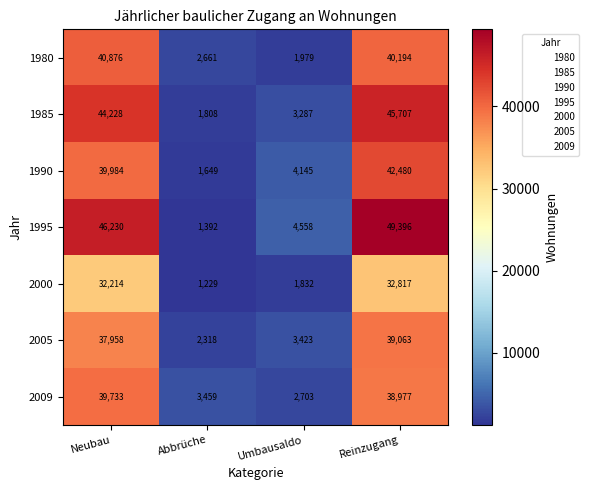

What is the approximate value of 1990 at Abbrüche?

1649